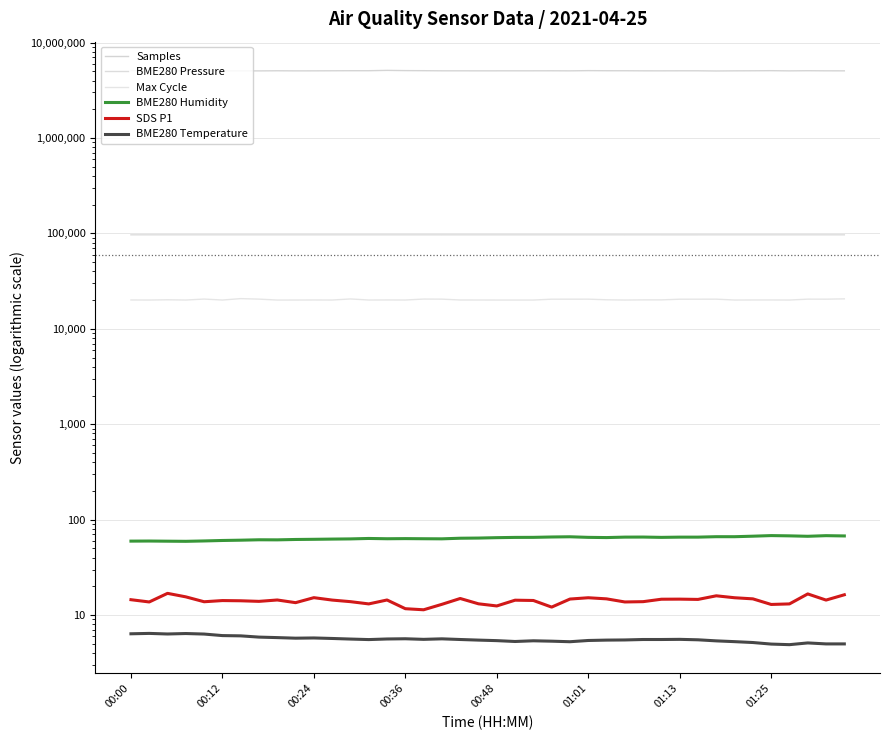

Which series has the widest spread of values?

Samples